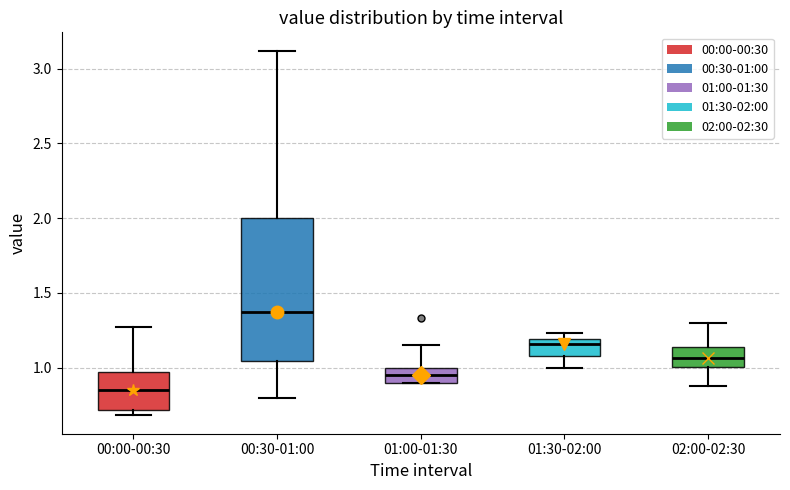

Which box is the tallest, from its lower edge to its upper edge?

00:30-01:00